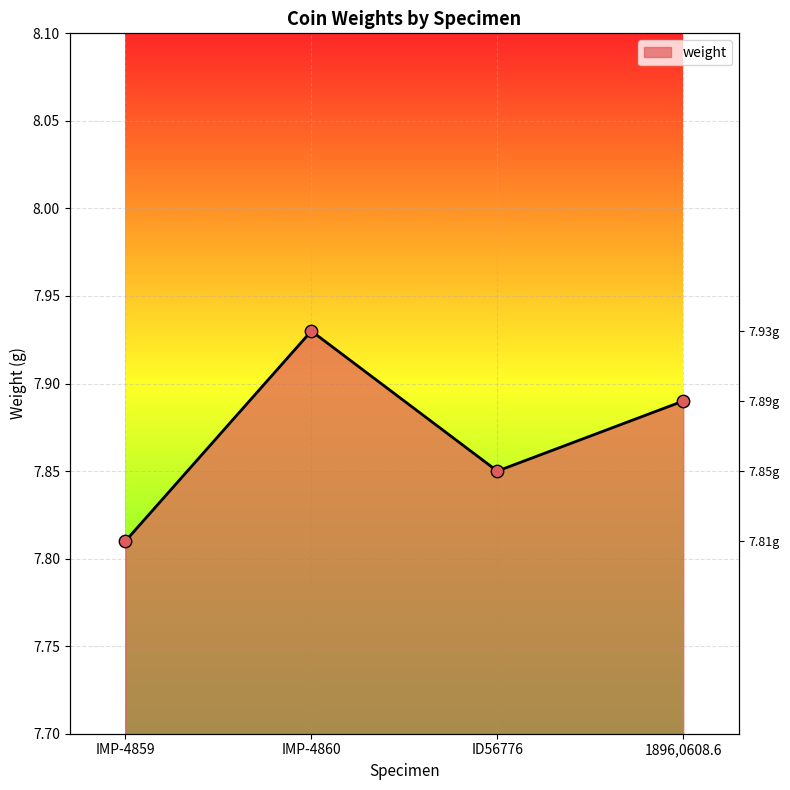

What is the ratio of the value at IMP-4859 to the value at 1896,0608.6?

1.0